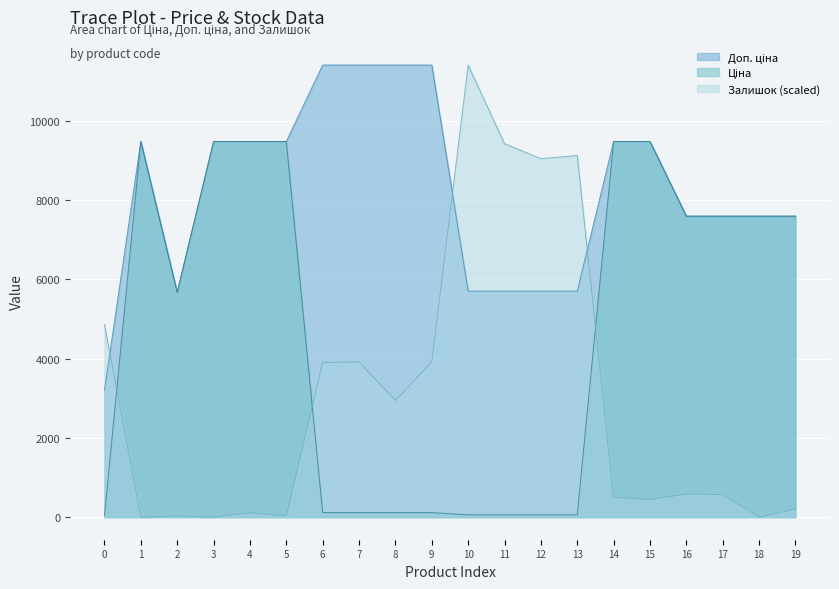

What is the average value of the Доп. ціна series?

8230.3